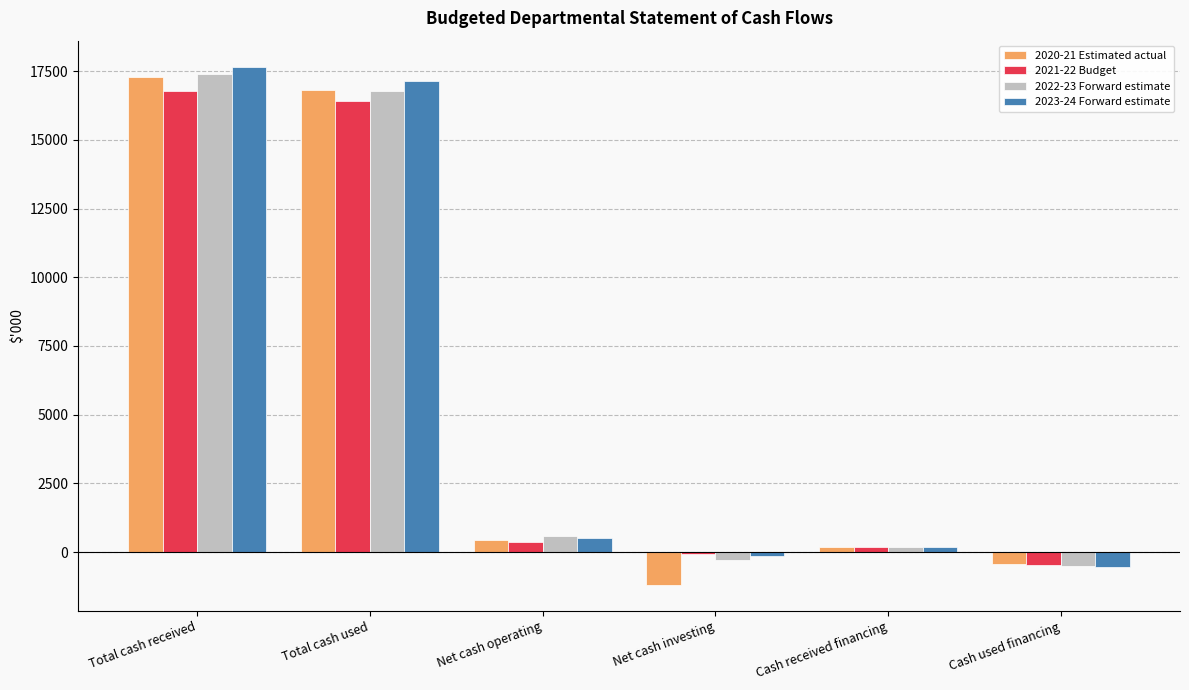

Which series has the largest range (max minus min)?

2020-21 Estimated actual